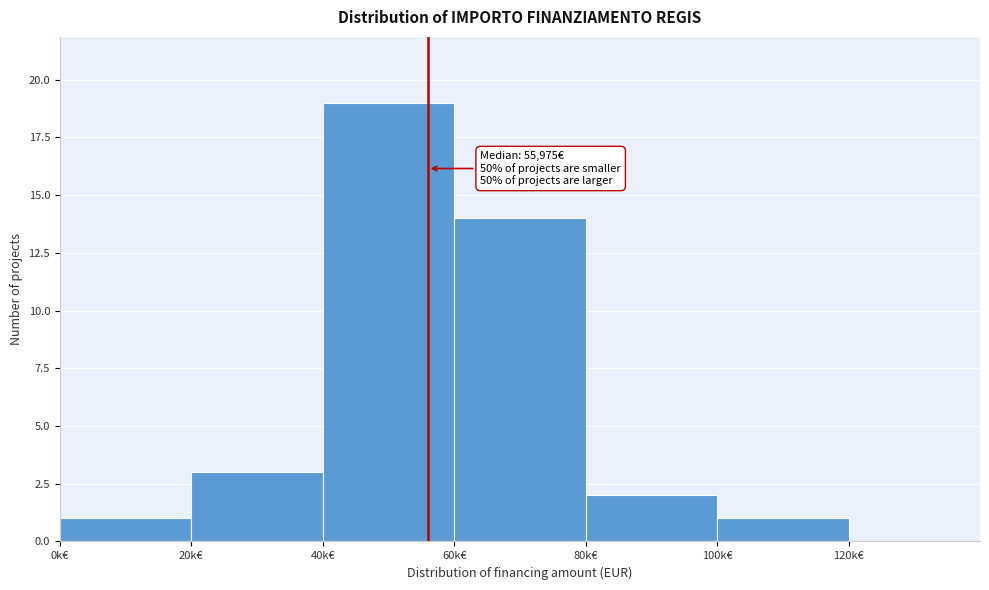

Reading right to left, extract all data points from this chart.

120k€=0	100k€=1	80k€=2	60k€=14	40k€=19	20k€=3	0k€=1